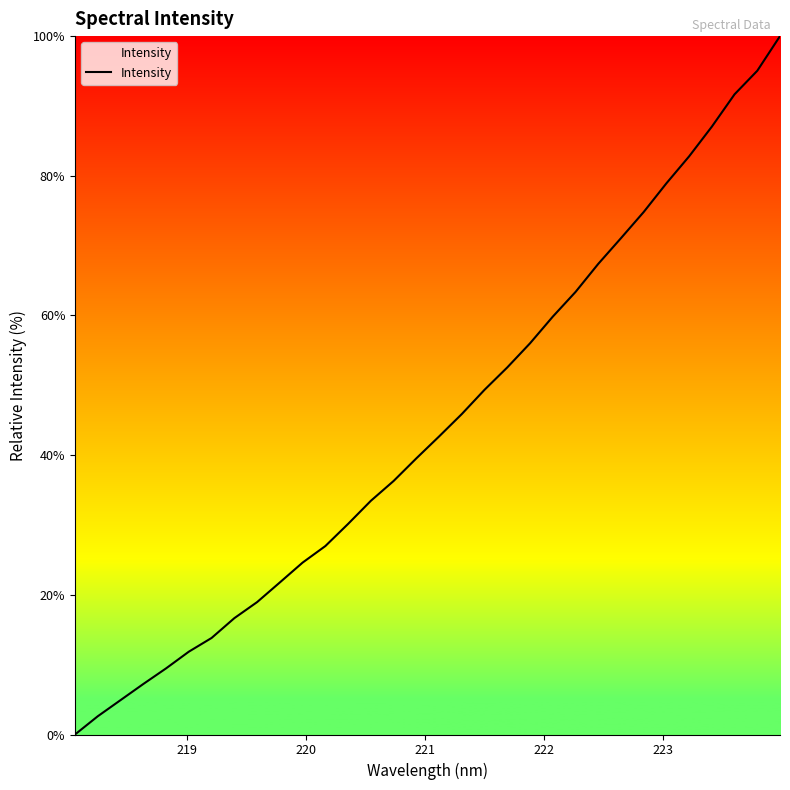

How many lines are shown in the chart?

1